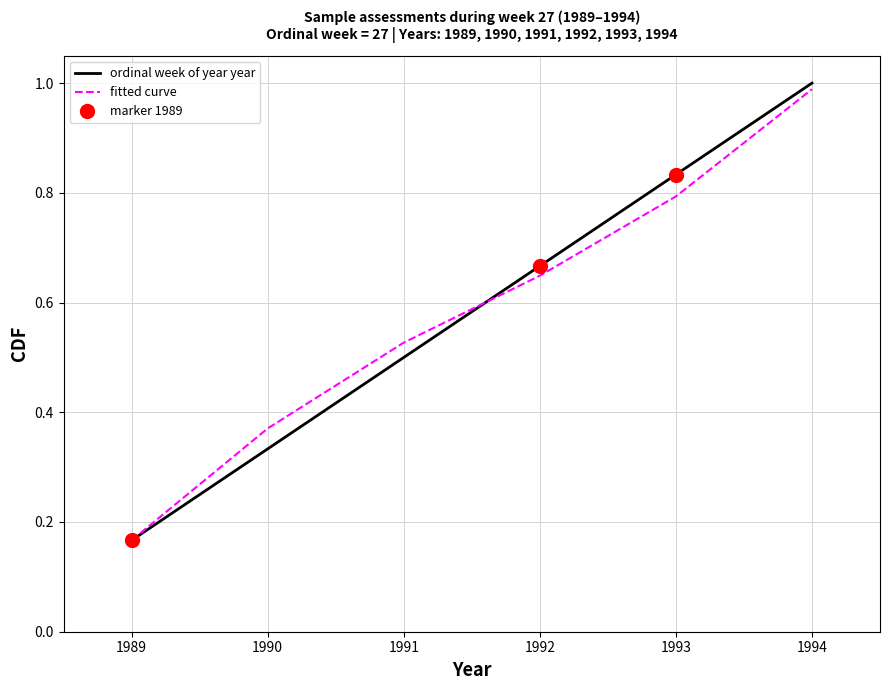

Reading left to right, what are all the values shown in this chart?

ordinal week of year year: 0.2	0.3	0.5	0.7	0.8	1.0
fitted curve: 0.2	0.4	0.5	0.6	0.8	1.0